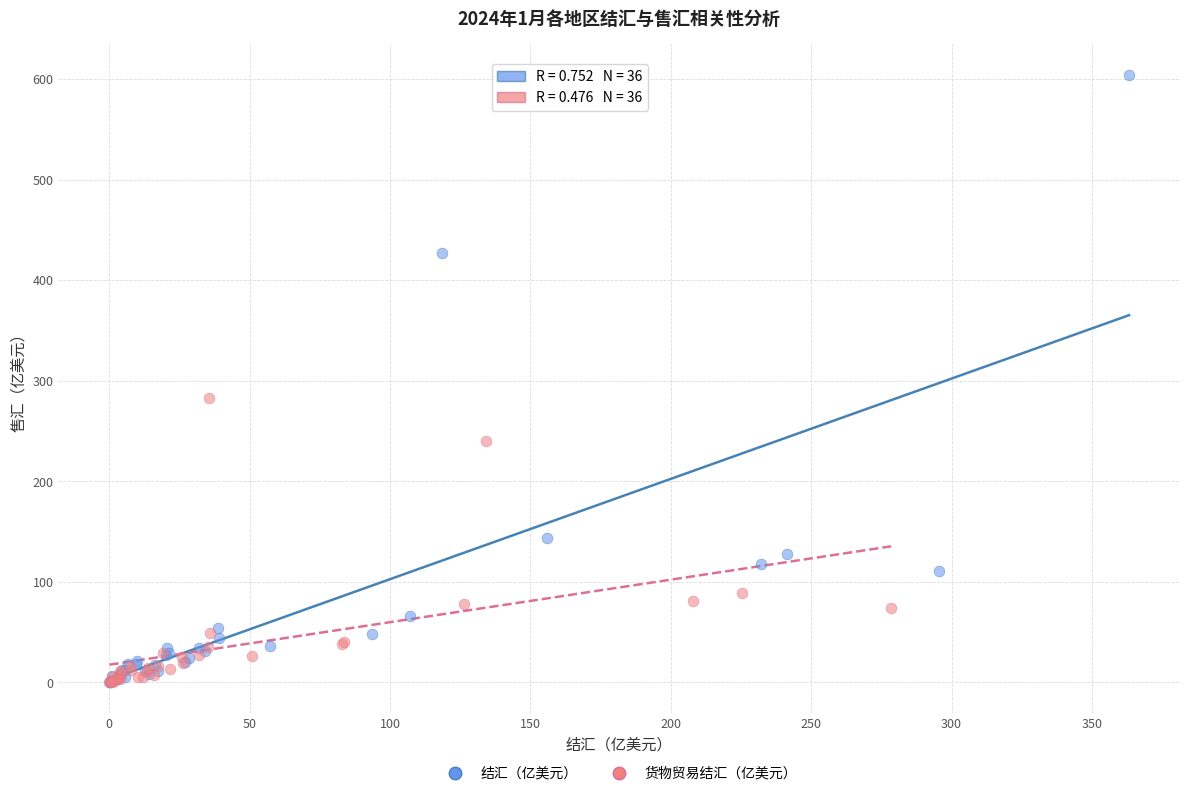

What are all the series names shown in the legend?

结汇（亿美元）, 货物贸易结汇（亿美元）